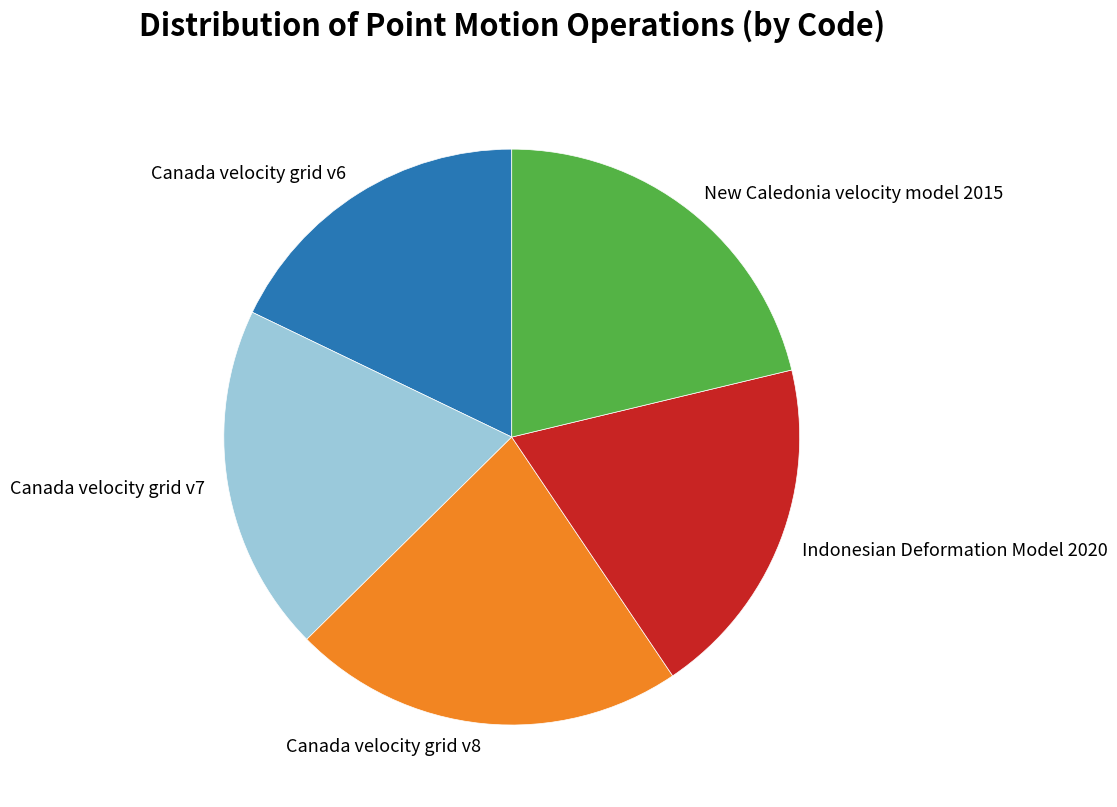

What is the largest slice in the pie chart?

Canada velocity grid v8